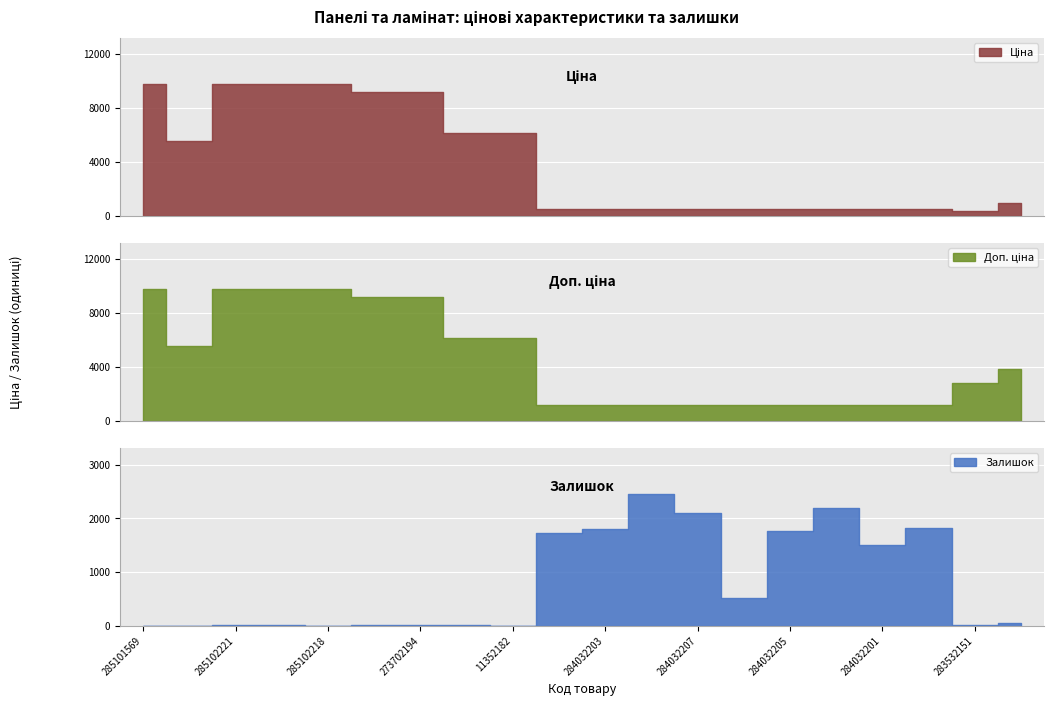

Which series changed the most between 285101569 and 284032201?

Ціна